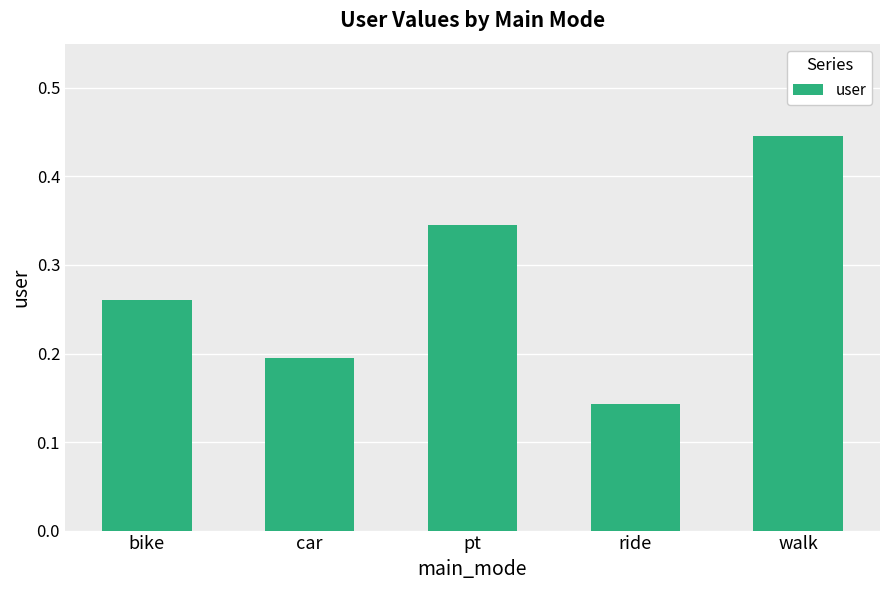

Count the values in the range 0 to 1.

5